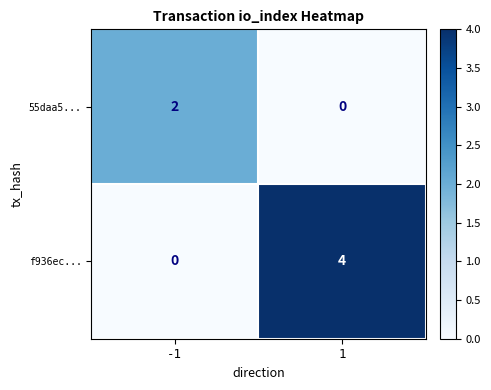

At -1, list the series in order from smallest to largest.

f936ec..., 55daa5...